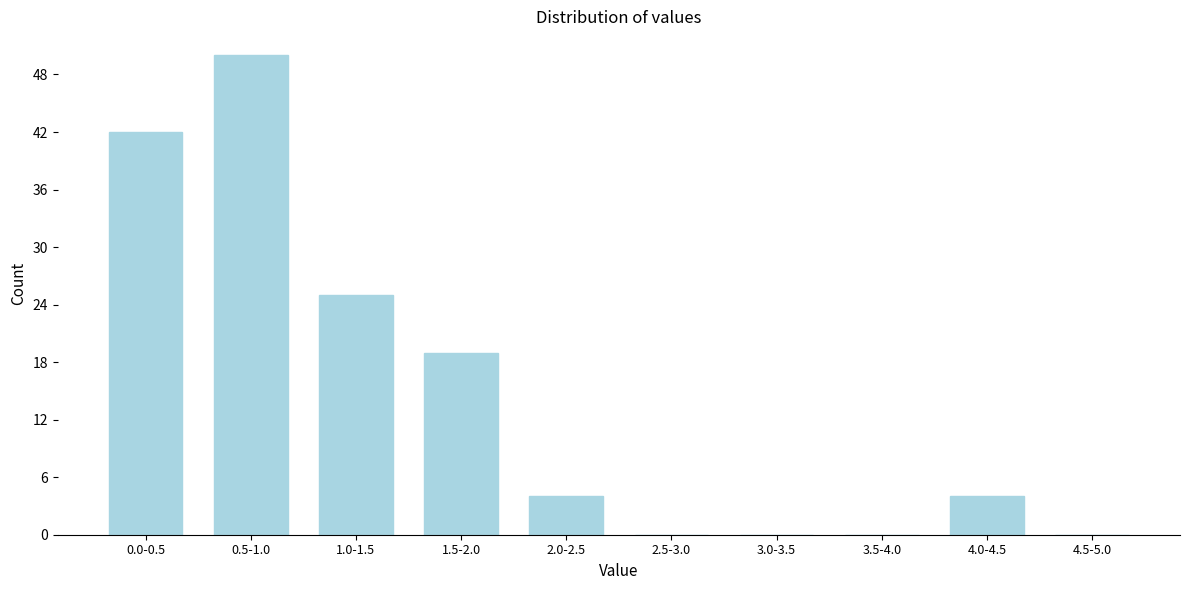

Reading left to right, list all the values displayed in this chart.

0.0-0.5=42	0.5-1.0=50	1.0-1.5=25	1.5-2.0=19	2.0-2.5=4	2.5-3.0=0	3.0-3.5=0	3.5-4.0=0	4.0-4.5=4	4.5-5.0=0